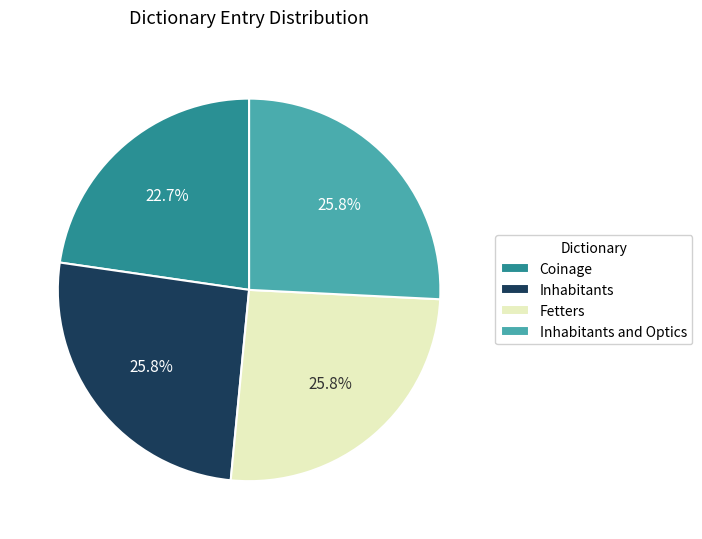

Is it true that Inhabitants is 39% of the pie?

False